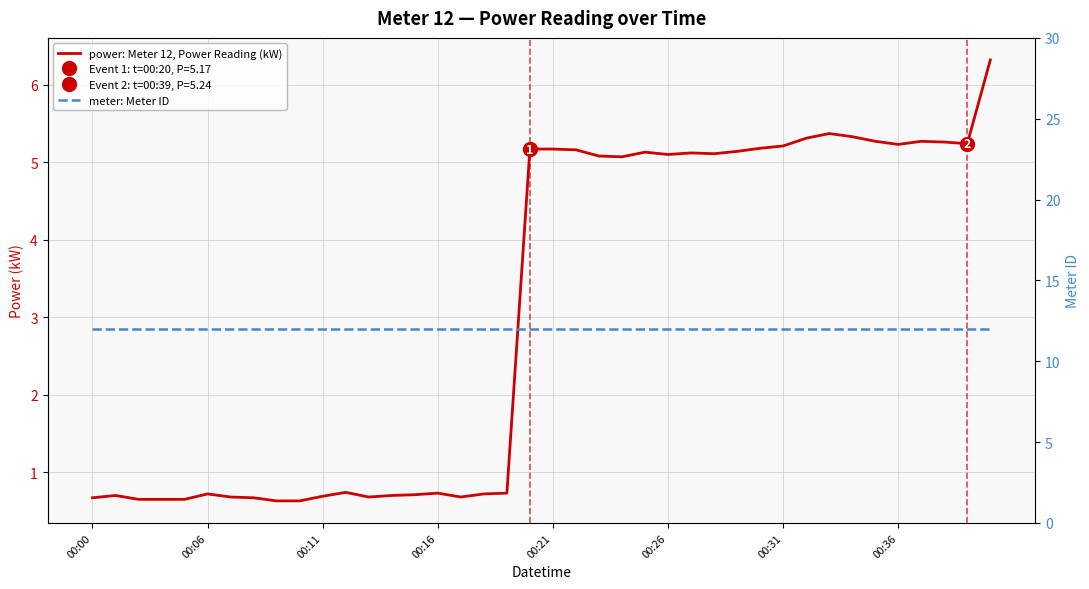

At which category does the chart reach its peak across all series?

00:00